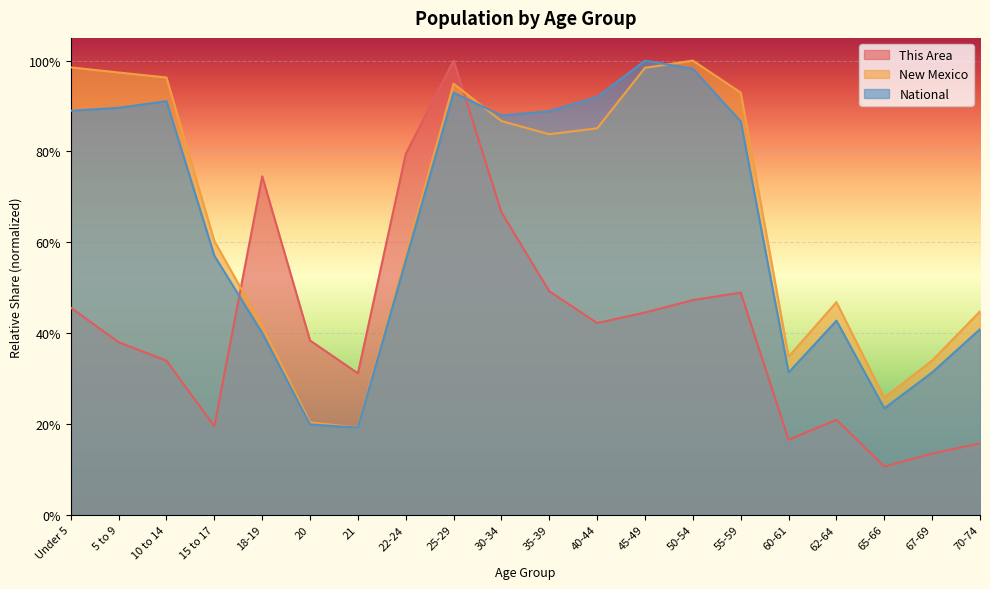

At which category does This Area reach its first local valley?

15 to 17